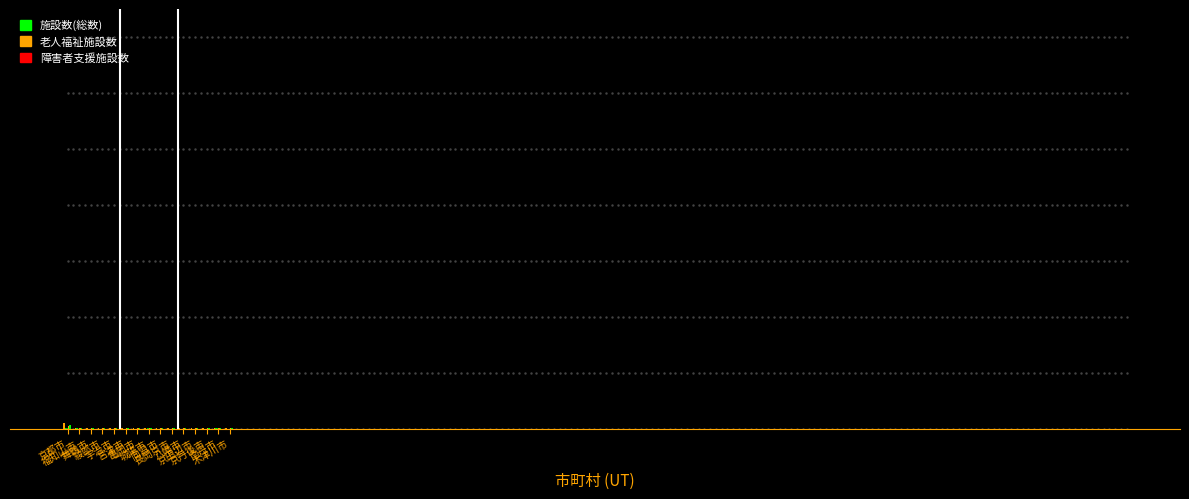

Does the chart contain stacked bars?

No